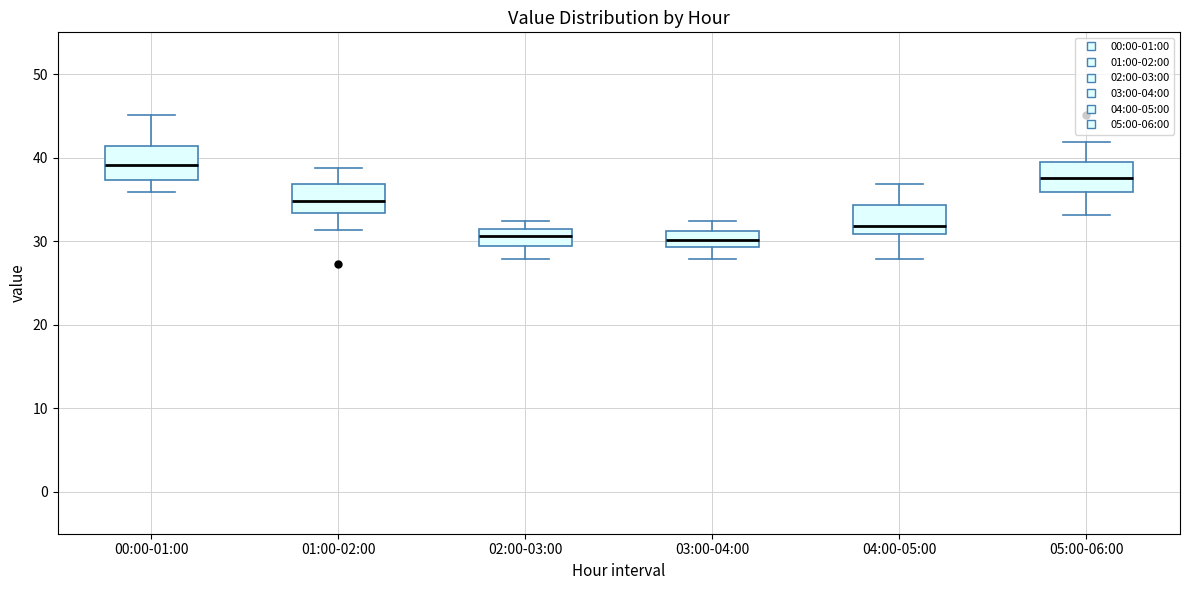

Reading left to right, transcribe this box plot: for each box, give where its median line is, the range the box spans, and where its two whiskers end, as read against the y-axis. The values are not printed on the chart, so give them approximately, as read against the axis.

00:00-01:00: median 39, box 37 to 41, whiskers 36 to 45
01:00-02:00: median 35, box 33 to 37, whiskers 31 to 39
02:00-03:00: median 31 (inside the box), box 29 to 31, whiskers 28 to 32
03:00-04:00: median 30, box 29 to 31, whiskers 28 to 32
04:00-05:00: median 32, box 31 to 34, whiskers 28 to 37
05:00-06:00: median 38, box 36 to 39, whiskers 33 to 42